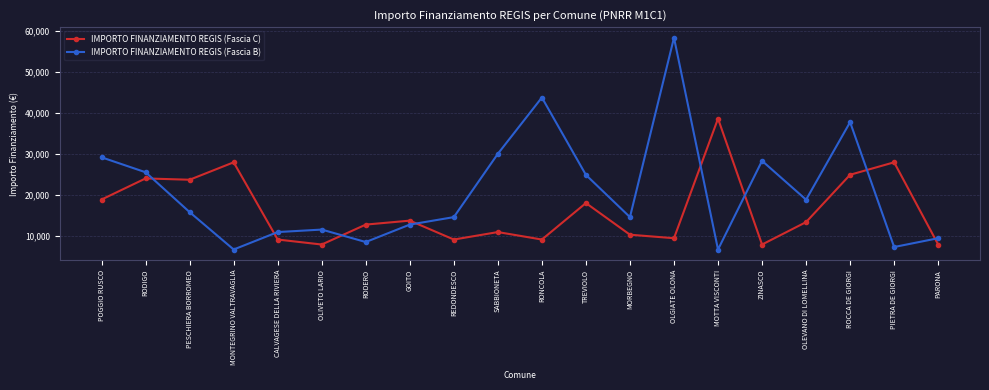

Reading left to right, extract all data points from this chart.

IMPORTO FINANZIAMENTO REGIS (Fascia C): 18854	23996	23673	27922	9105	7891	12747	13712	9105	10926	9105	17997	10284	9427	38565	7891	13354	24887	27922	7891
IMPORTO FINANZIAMENTO REGIS (Fascia B): 29136	25494	15782	6677	10926	11533	8498	12747	14568	29995	43707	24853	14568	58272	6677	28281	18817	37708	7284	9427